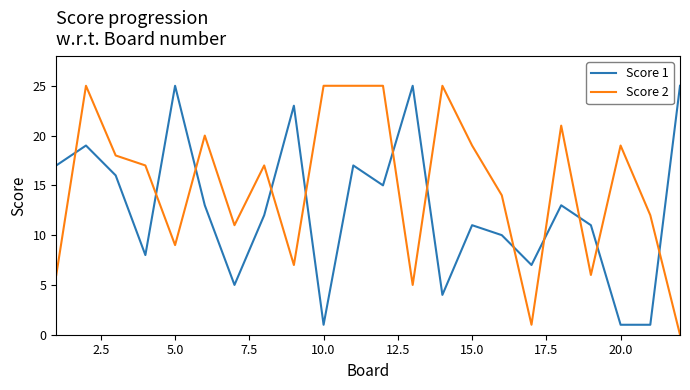

Rank the series by their average value, from highest to lowest.

Score 2, Score 1